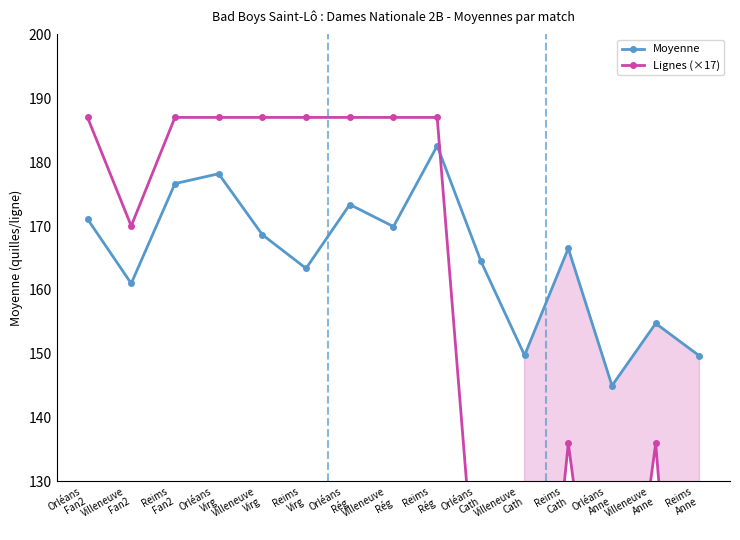

What is the sum of all Lignes (×17) values?

2244.0